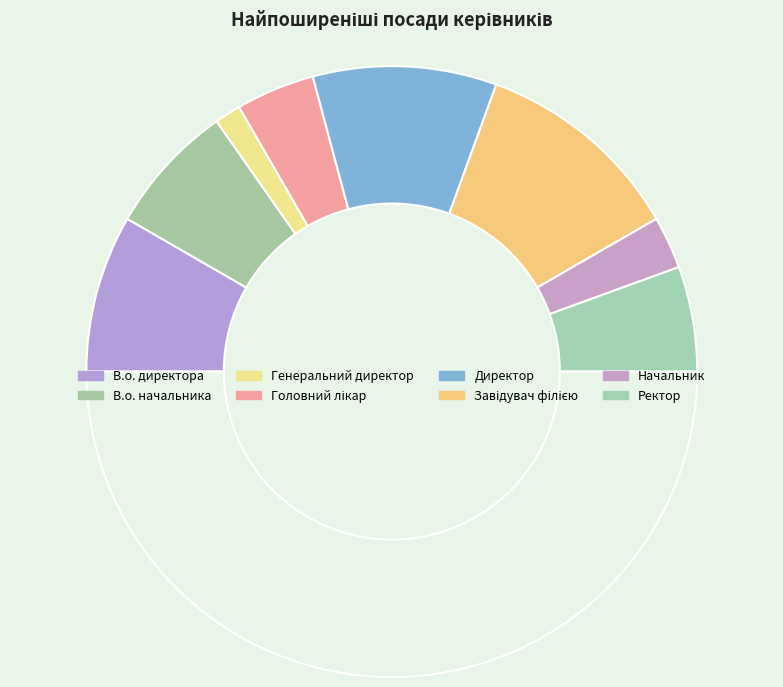

Count the number of slices in the pie.

9